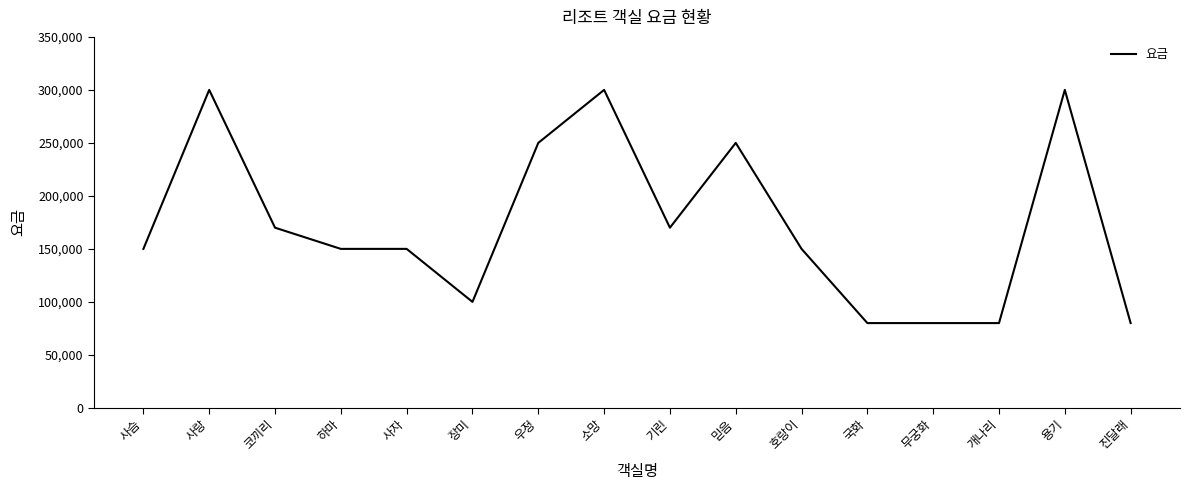

Is it true that the value at 코끼리 is 71911?

False